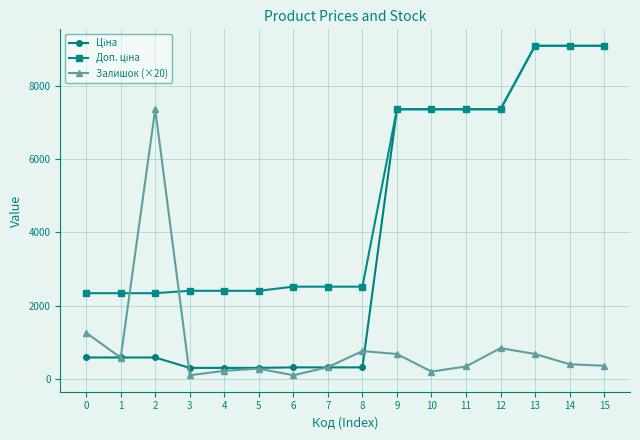

What is the maximum value shown in the chart?

9092.0